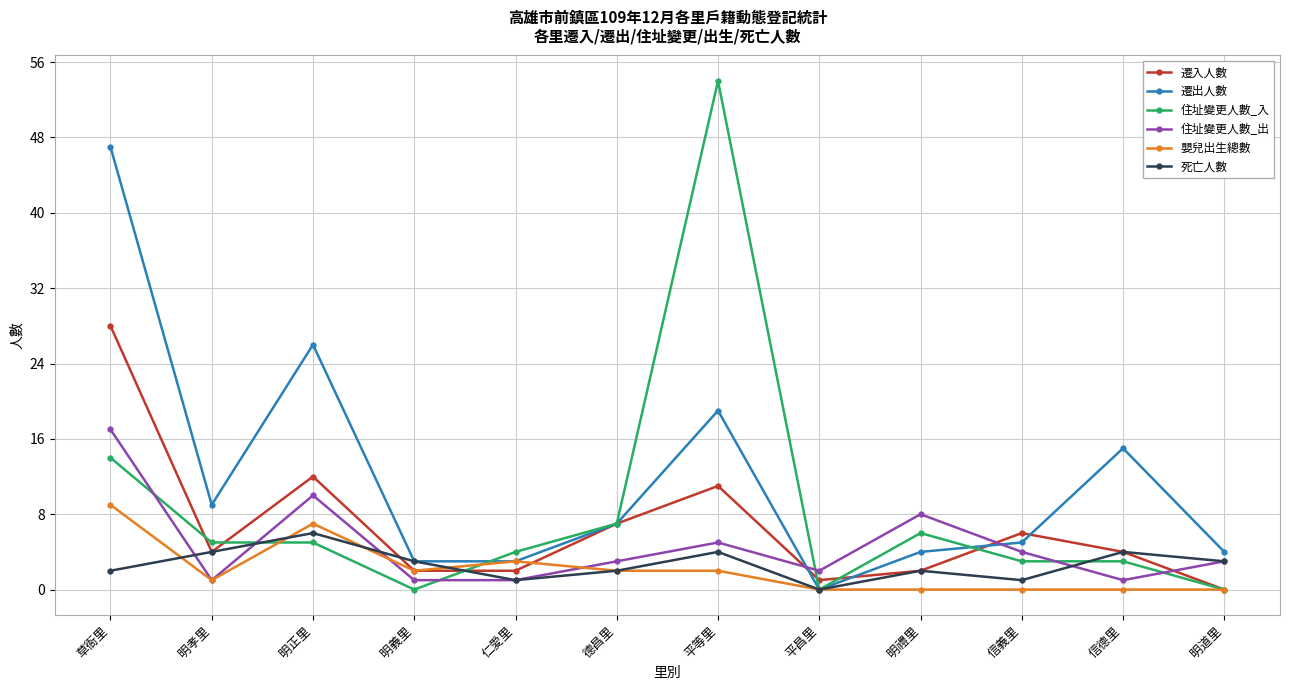

Reading left to right, list all the values displayed in this chart.

遷入人數: 草衙里=28	明孝里=4	明正里=12	明義里=2	仁愛里=2	德昌里=7	平等里=11	平昌里=1	明禮里=2	信義里=6	信德里=4	明道里=0
遷出人數: 草衙里=47	明孝里=9	明正里=26	明義里=3	仁愛里=3	德昌里=7	平等里=19	平昌里=0	明禮里=4	信義里=5	信德里=15	明道里=4
住址變更人數_入: 草衙里=14	明孝里=5	明正里=5	明義里=0	仁愛里=4	德昌里=7	平等里=54	平昌里=0	明禮里=6	信義里=3	信德里=3	明道里=0
住址變更人數_出: 草衙里=17	明孝里=1	明正里=10	明義里=1	仁愛里=1	德昌里=3	平等里=5	平昌里=2	明禮里=8	信義里=4	信德里=1	明道里=3
嬰兒出生總數: 草衙里=9	明孝里=1	明正里=7	明義里=2	仁愛里=3	德昌里=2	平等里=2	平昌里=0	明禮里=0	信義里=0	信德里=0	明道里=0
死亡人數: 草衙里=2	明孝里=4	明正里=6	明義里=3	仁愛里=1	德昌里=2	平等里=4	平昌里=0	明禮里=2	信義里=1	信德里=4	明道里=3